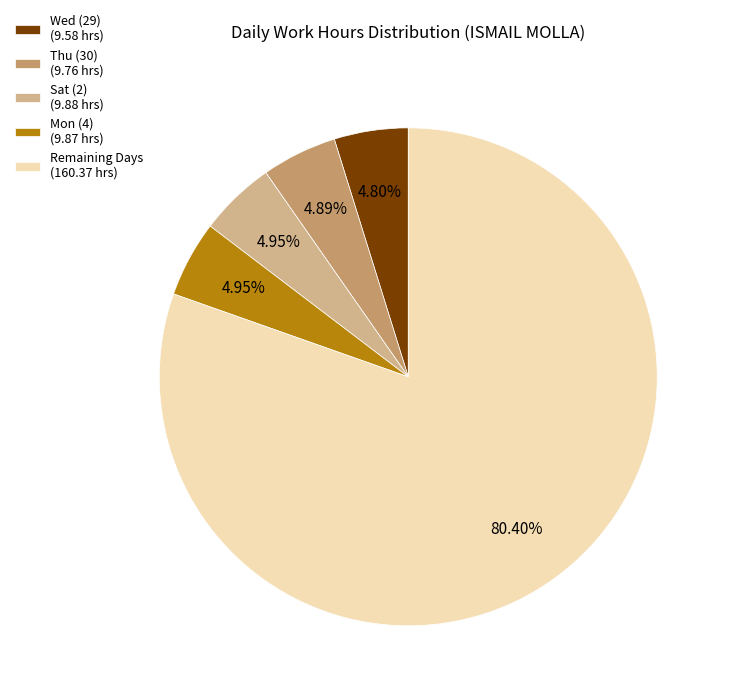

Approximately how many times larger is the value at Thu (30) (9.76 hrs) compared to Wed (29) (9.58 hrs)?

1.0